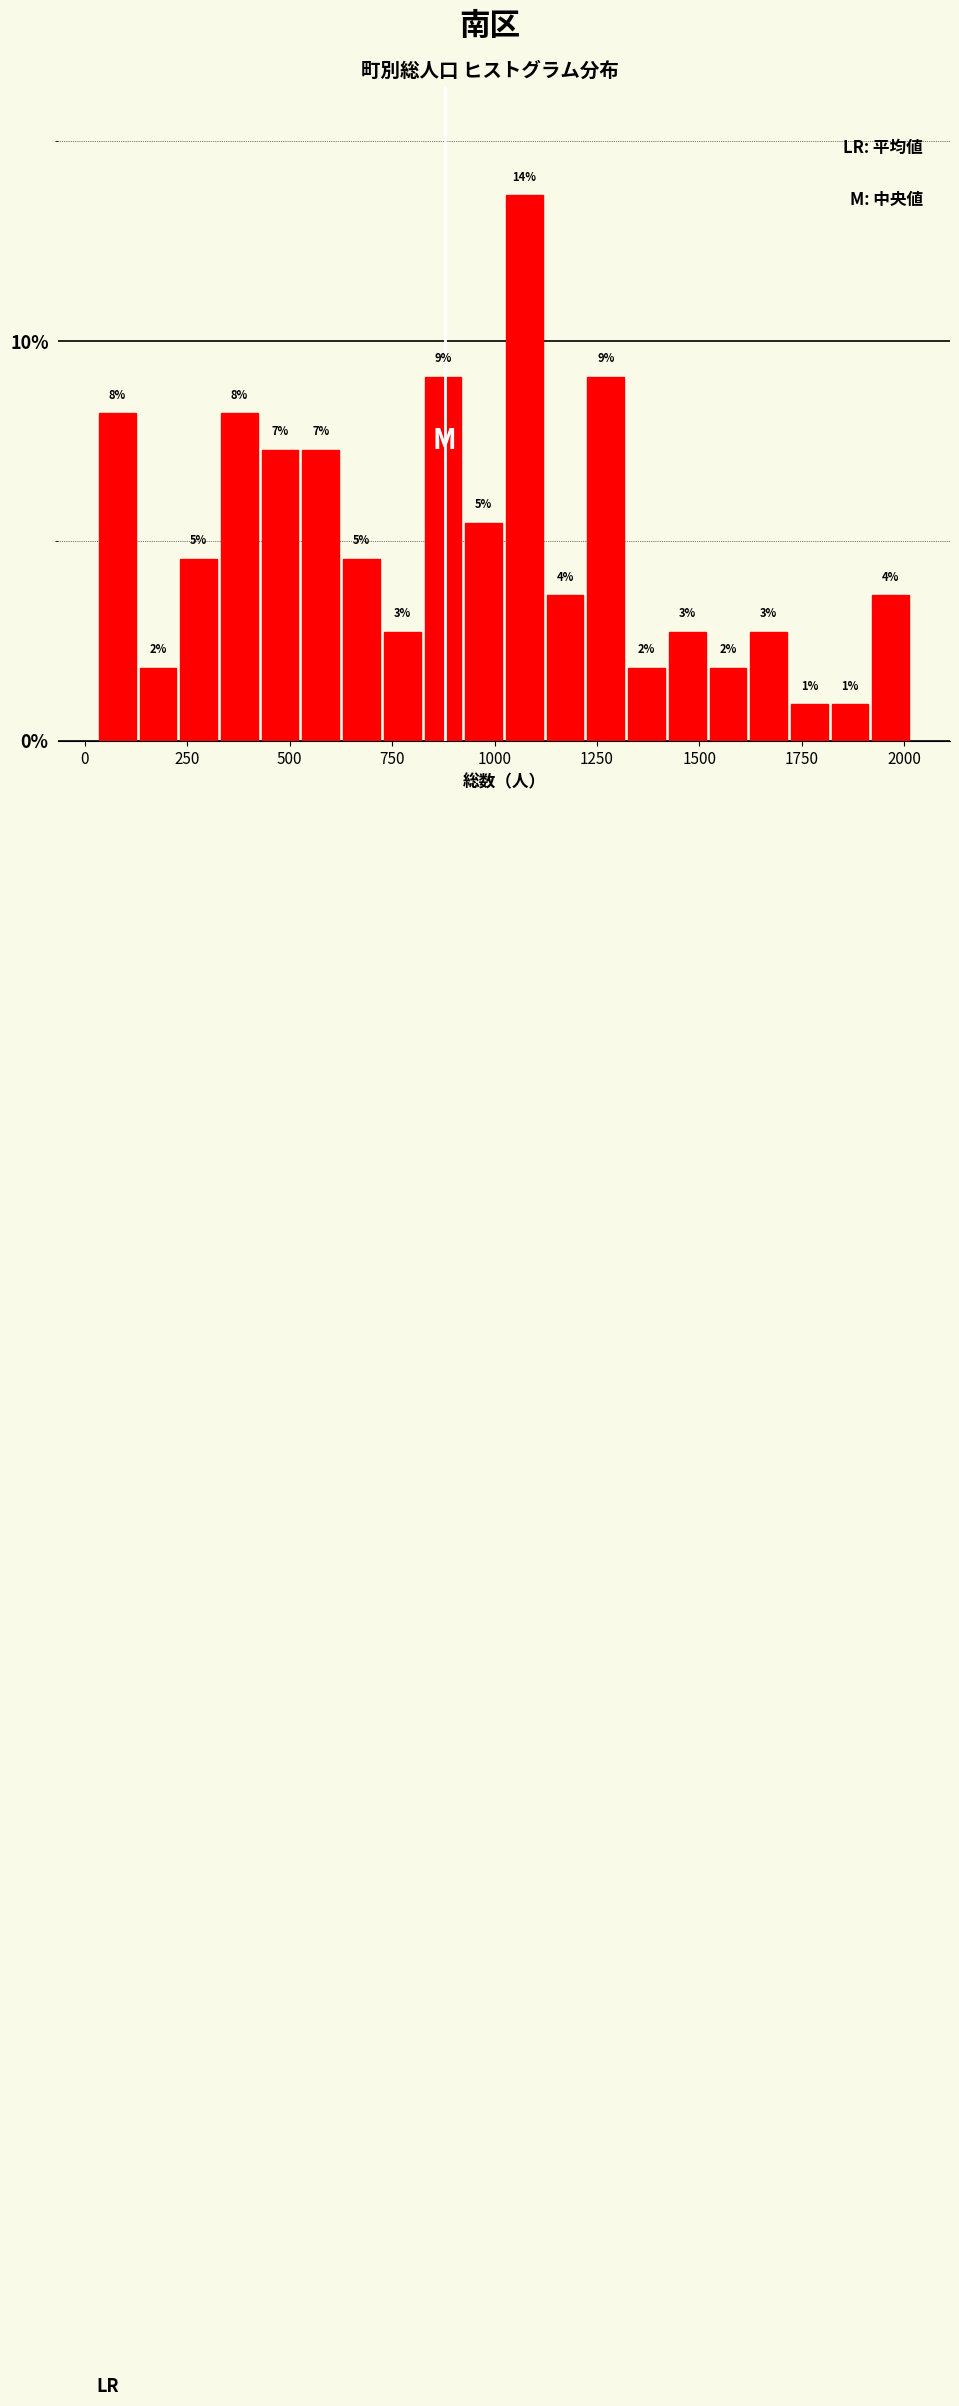

Read against the x-axis, roughly where is the centre of the tallest bar?

1050